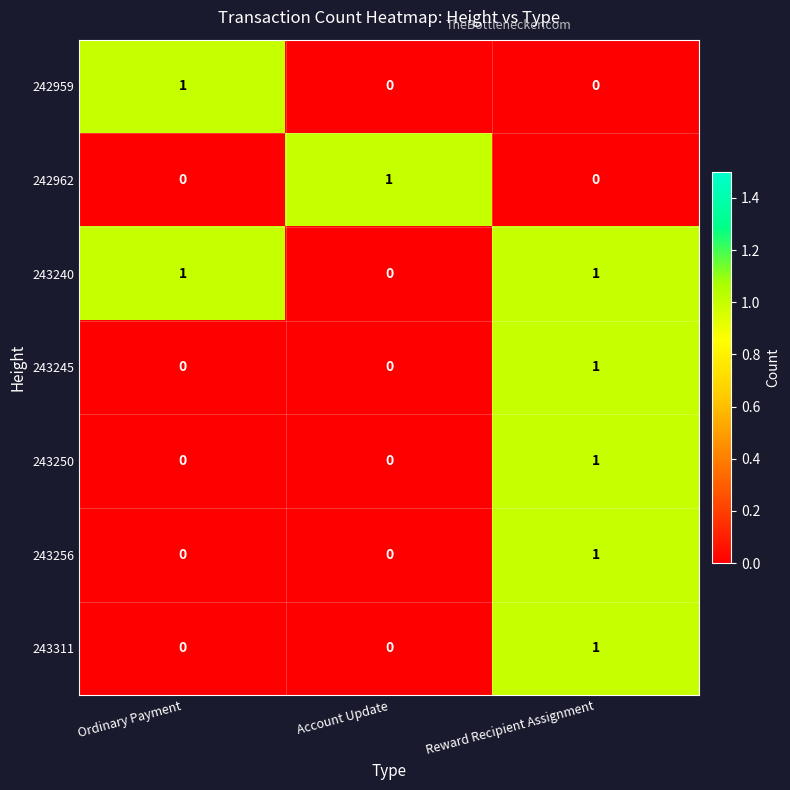

Count the number of data series in this chart.

7